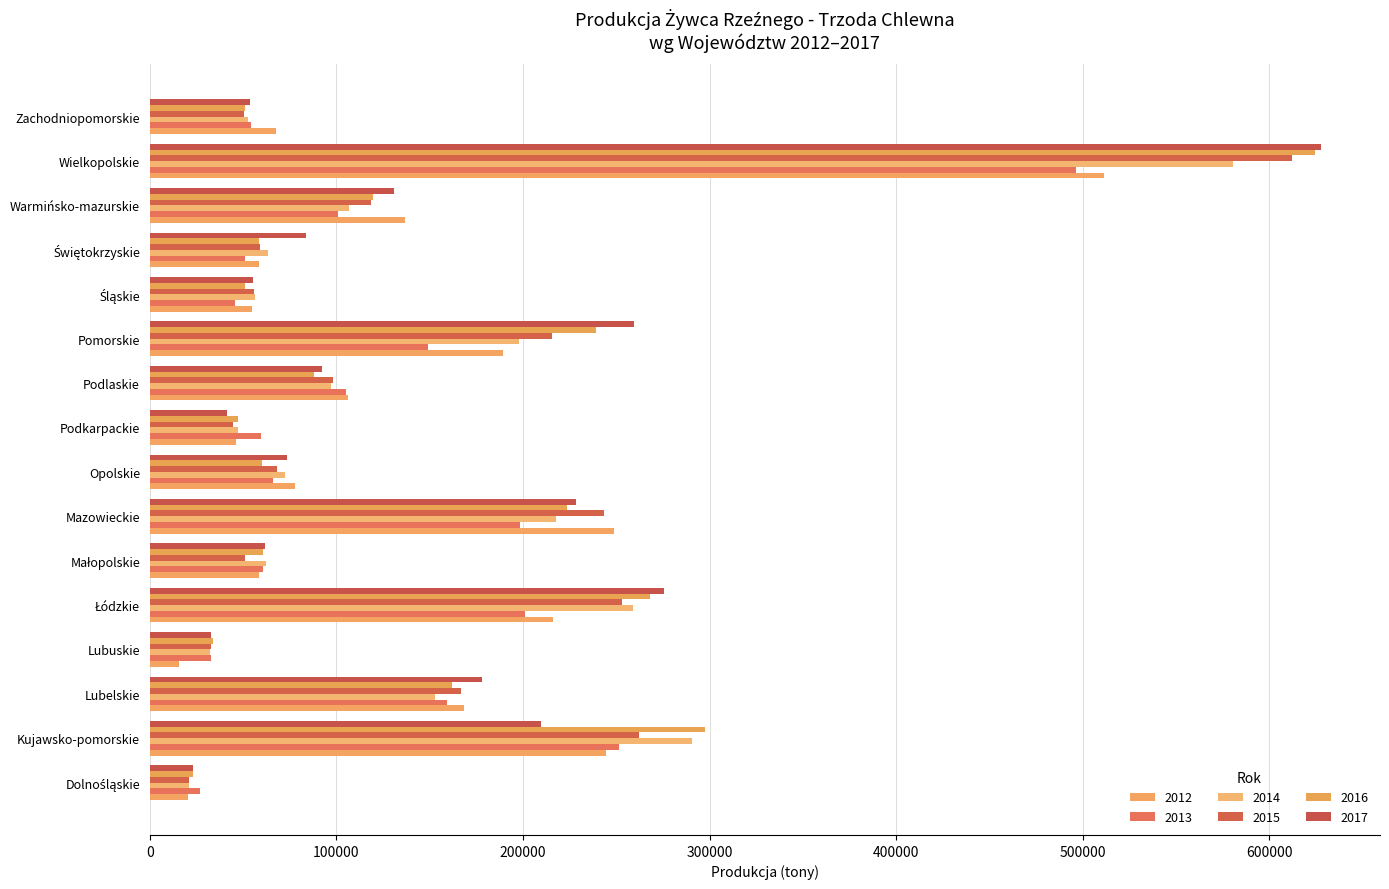

What is the label of the 13th bar from the right?

Lubuskie